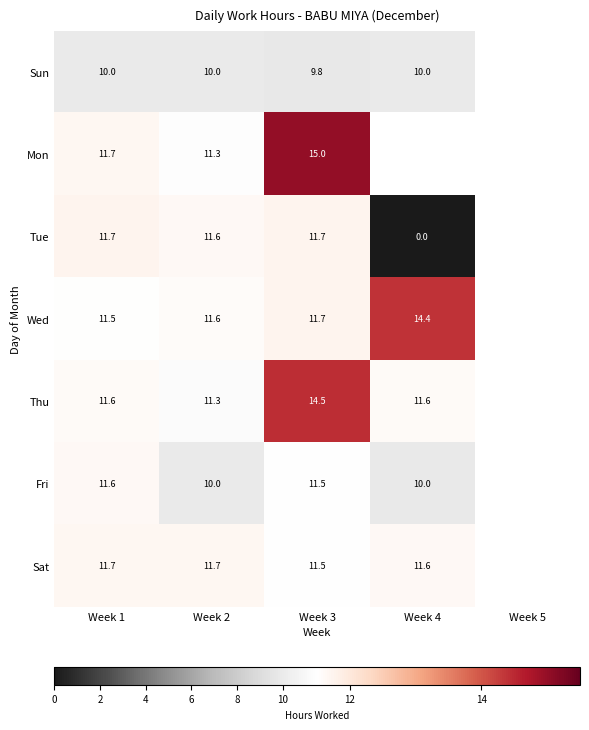

The value of Sat at Week 2 is 11.7. True or false?

True